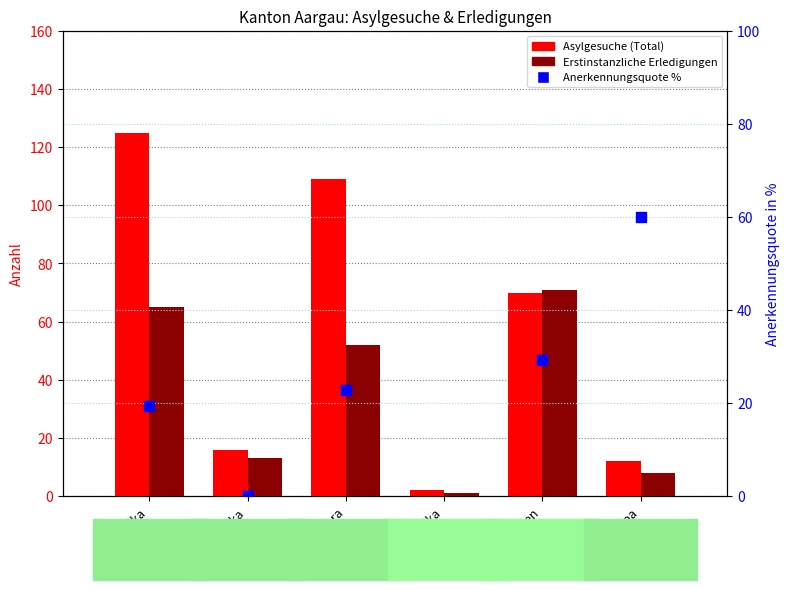

Which series has the largest Y range (max minus min)?

Asylgesuche (Total)